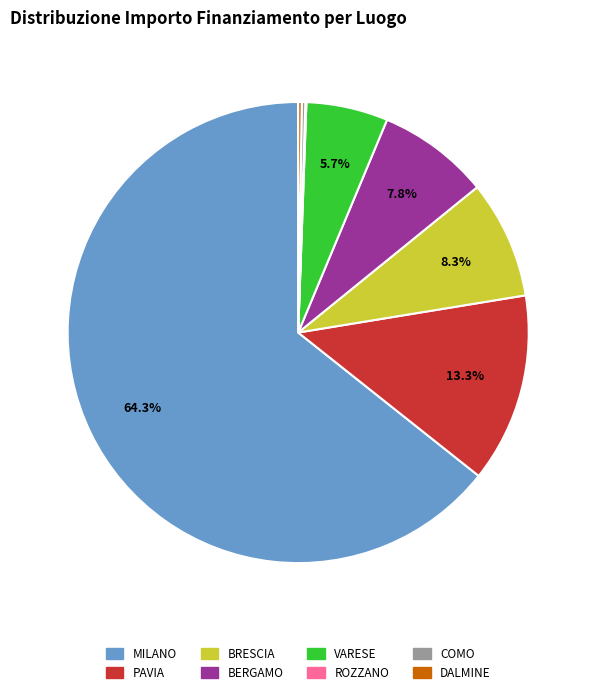

Which slice represents more than half of the pie?

MILANO